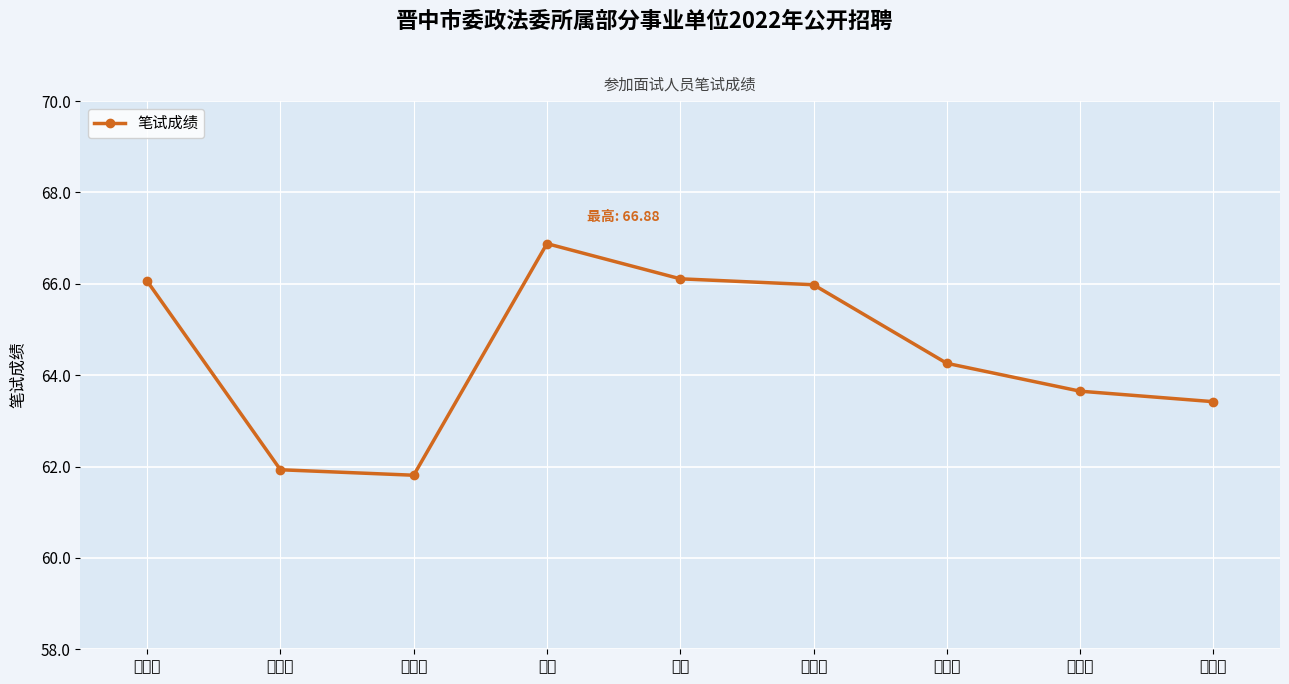

What is the difference between the maximum and second lowest values?

4.9